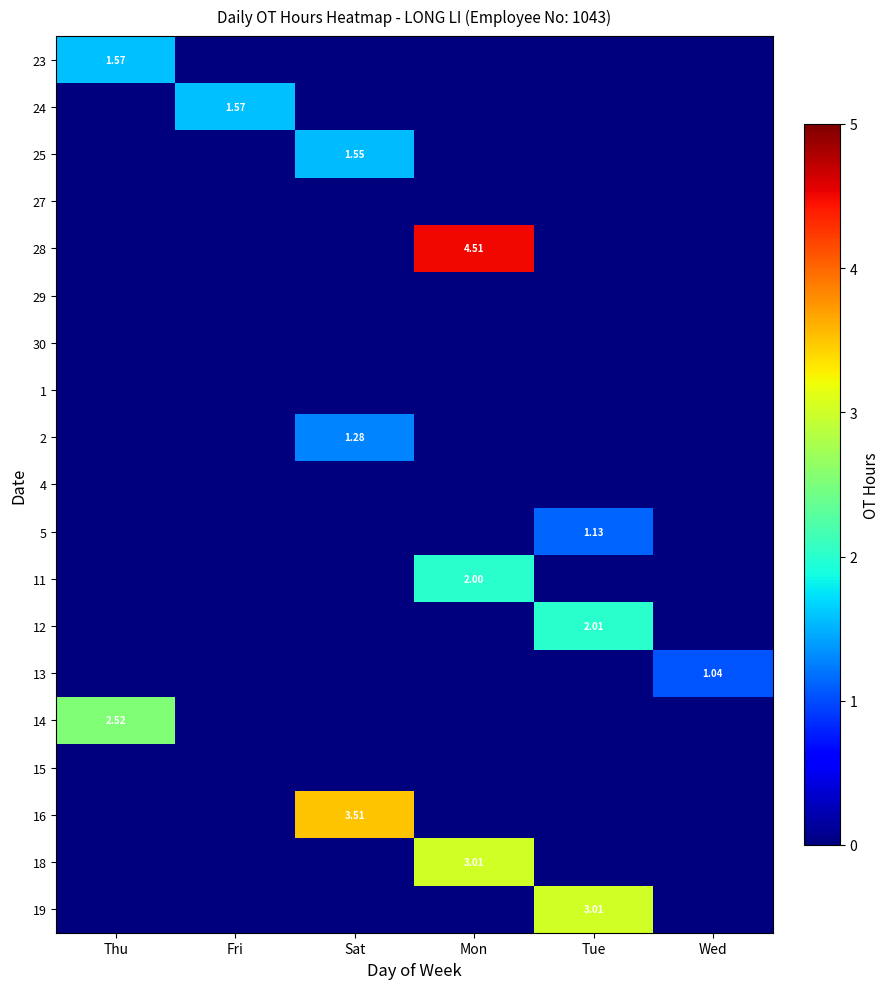

The value of 16 at Sat is 3.5. True or false?

True